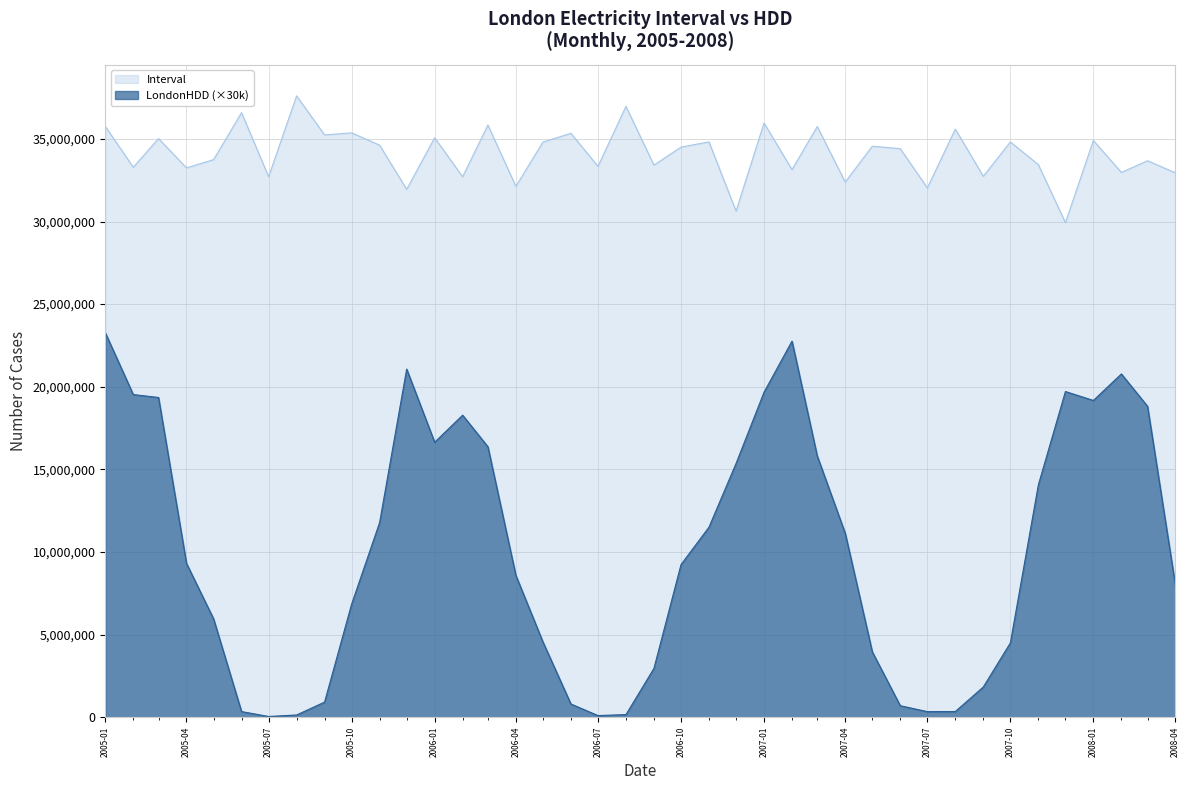

What is the sum of all Interval values?

1363939432.6